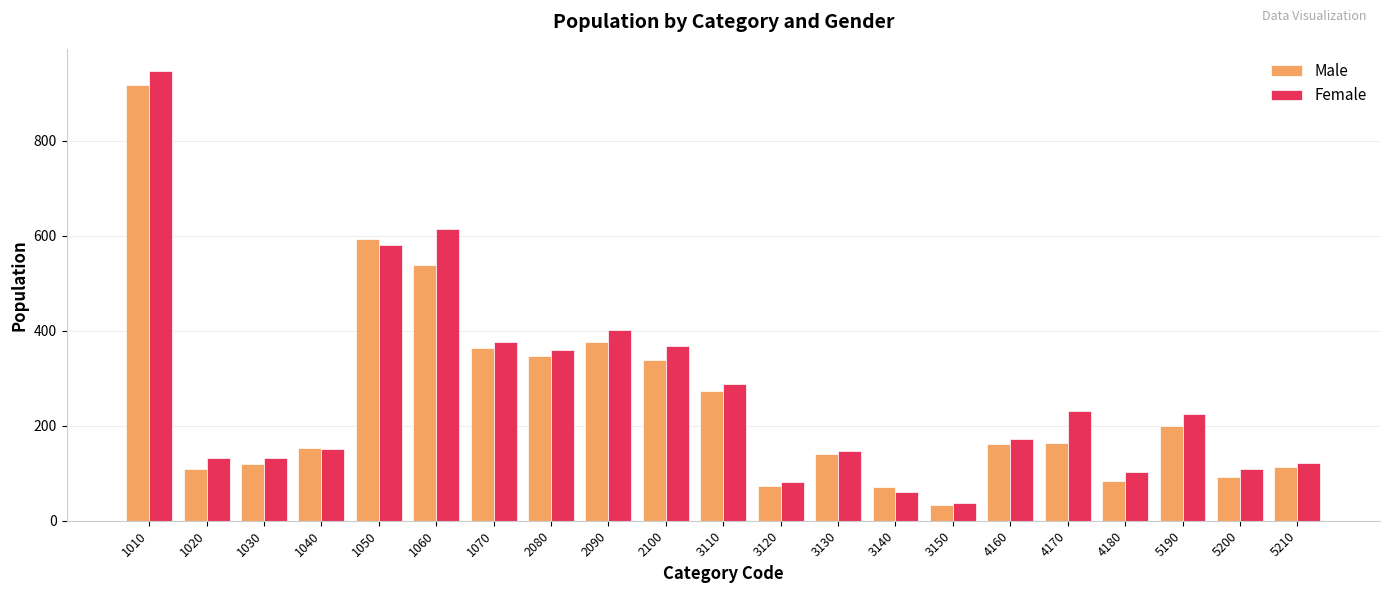

What are all the series names shown in the legend?

Male, Female